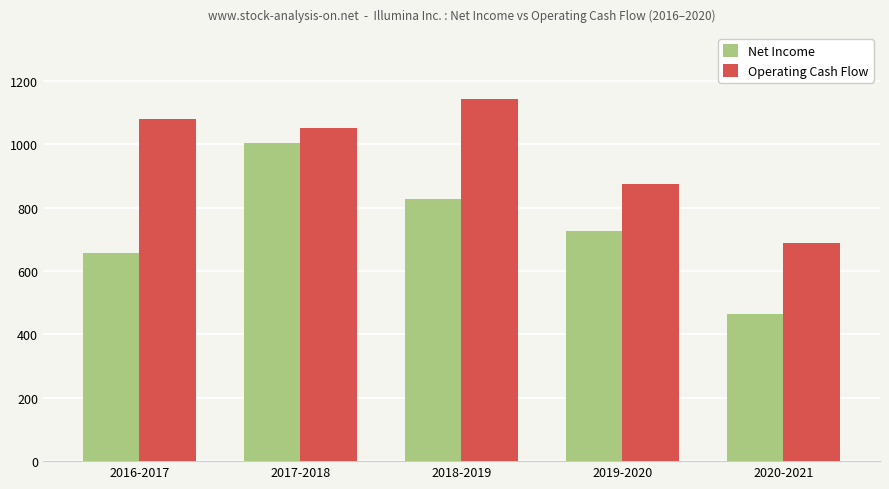

What position from the right is 2018-2019?

3